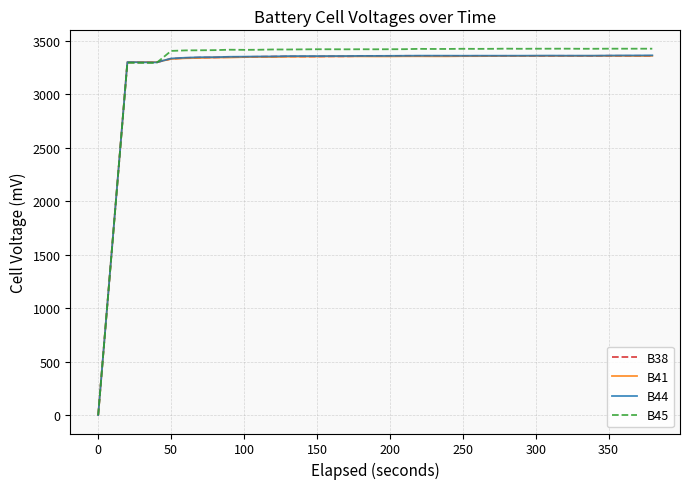

What is the highest value of the B44 series?

3362.0